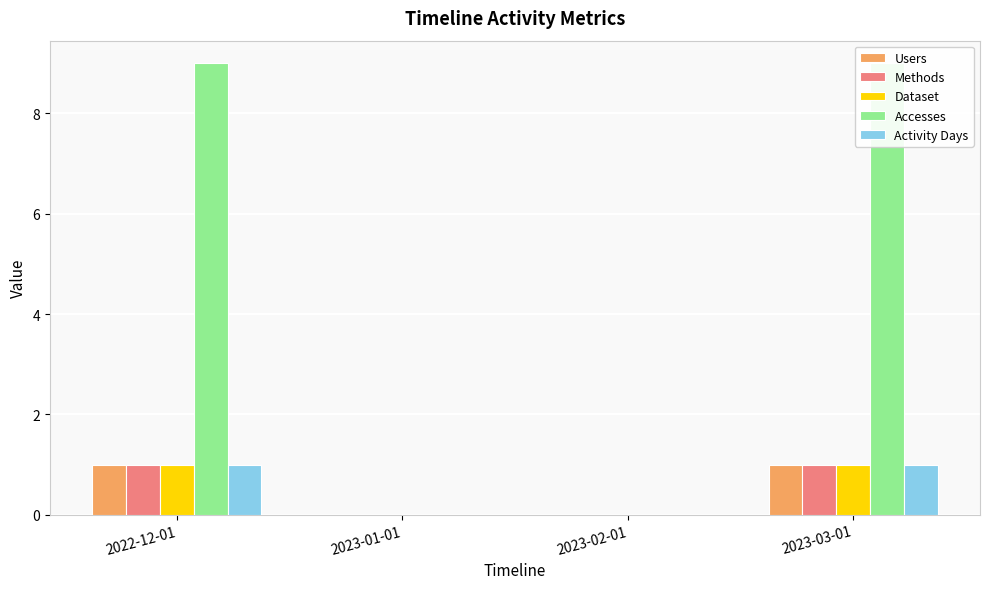

At which label does Methods reach its peak?

2022-12-01